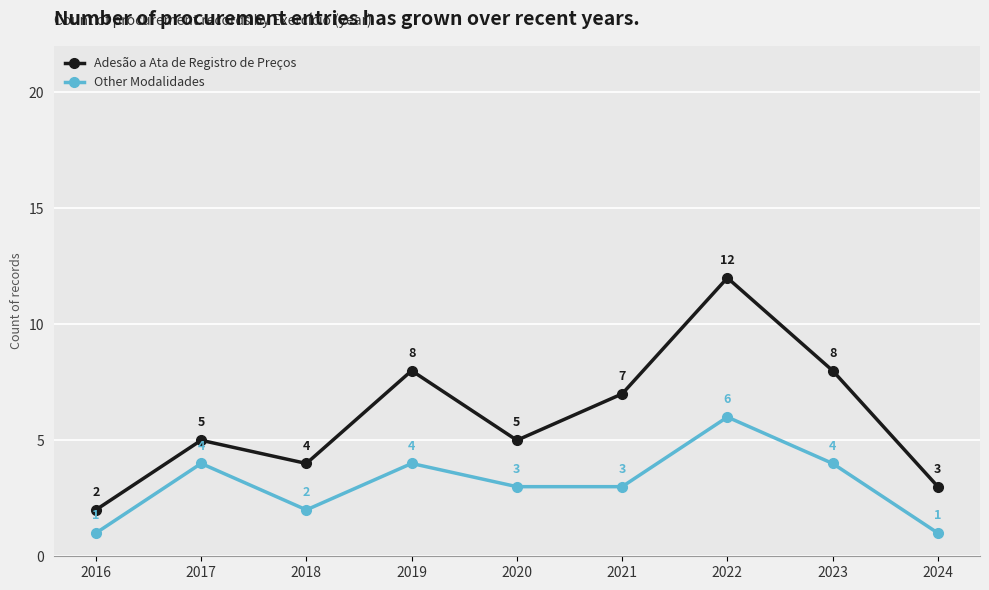

Is this an area chart (filled region under the line)?

No